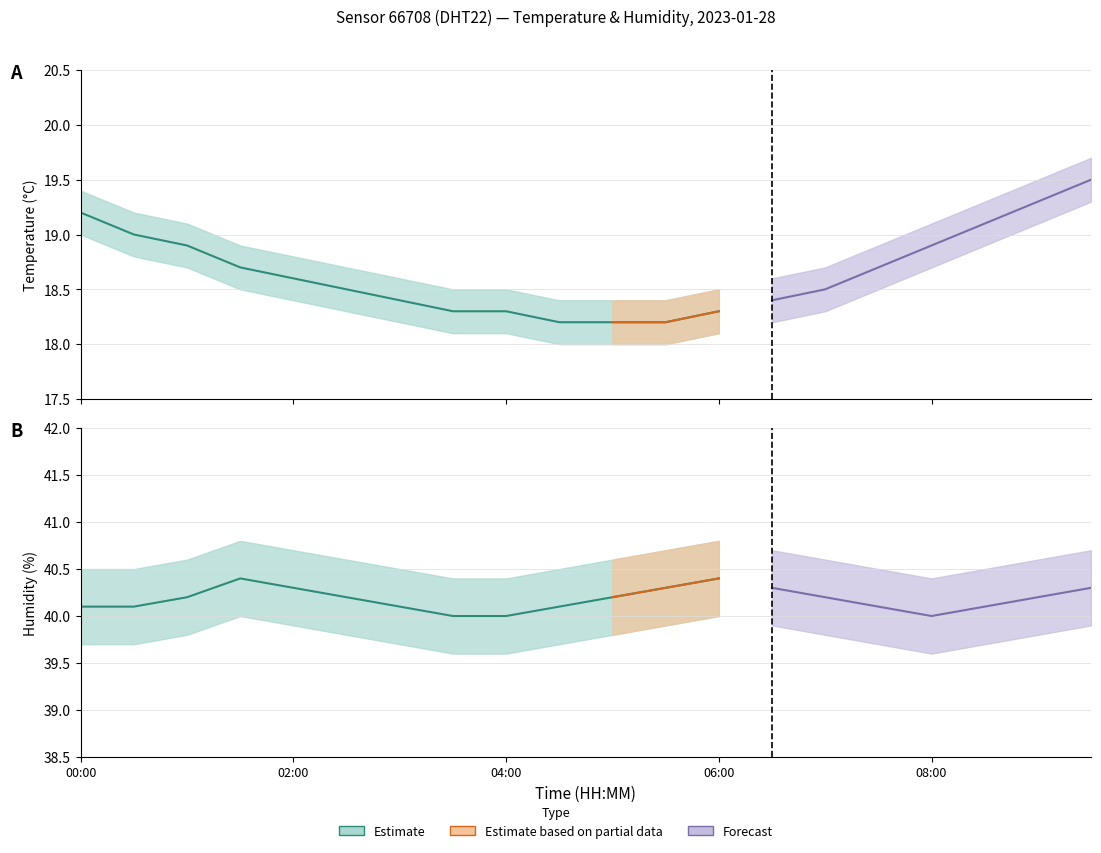

What position from the left is 03:30?

8